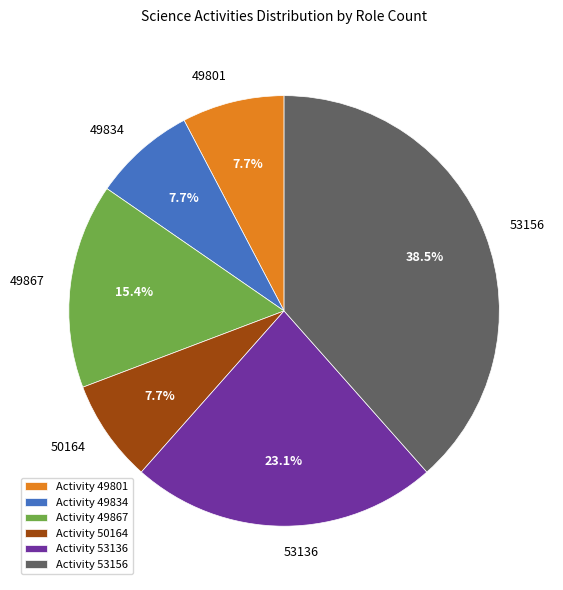

Which has a higher value, Activity 53136 or Activity 50164?

Activity 53136